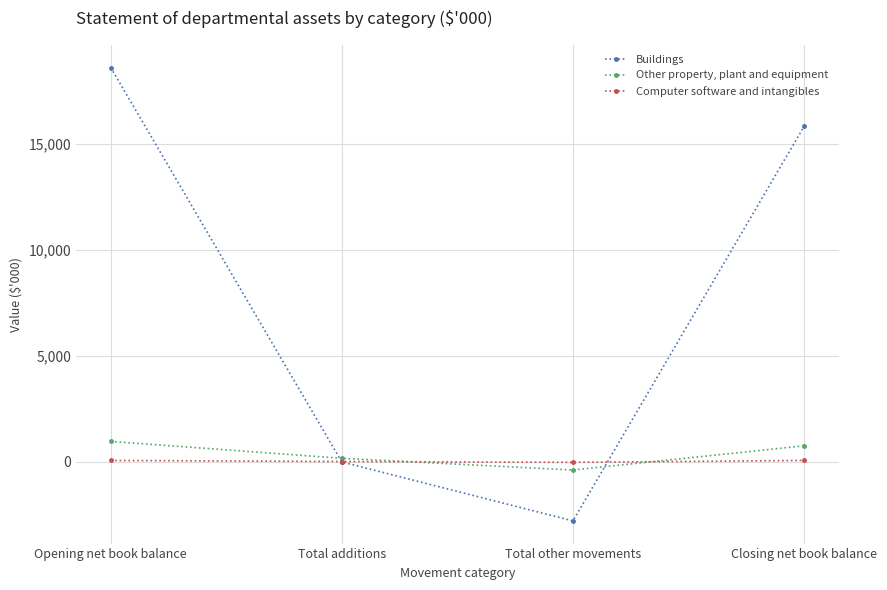

What are all the series names shown in the legend?

Buildings, Other property, plant and equipment, Computer software and intangibles